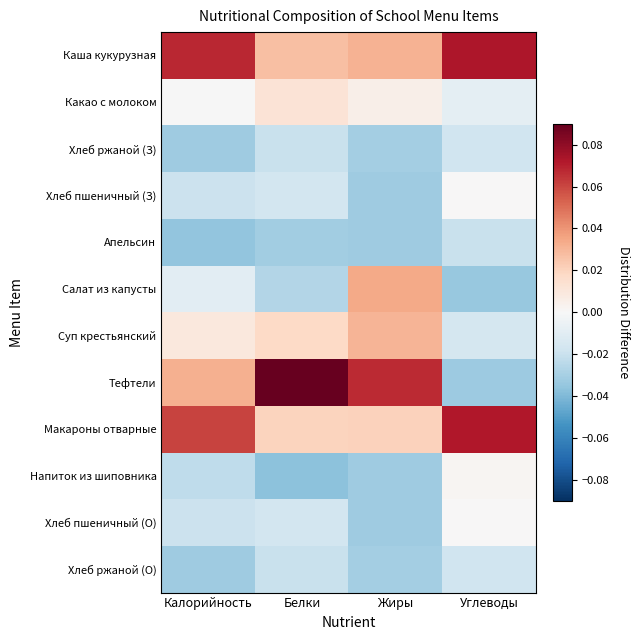

Which category has the lowest value across all series?

Белки